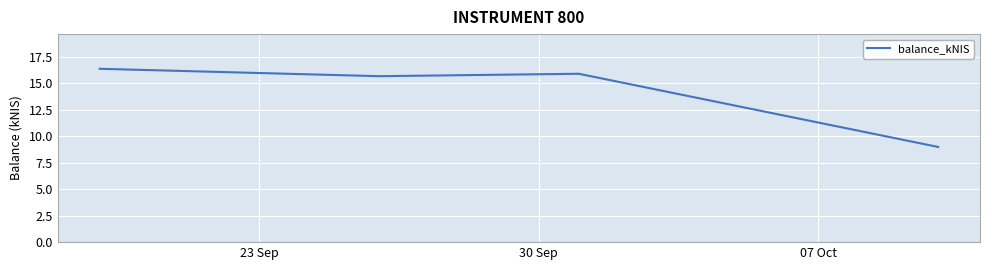

Count the number of categories in the chart.

4